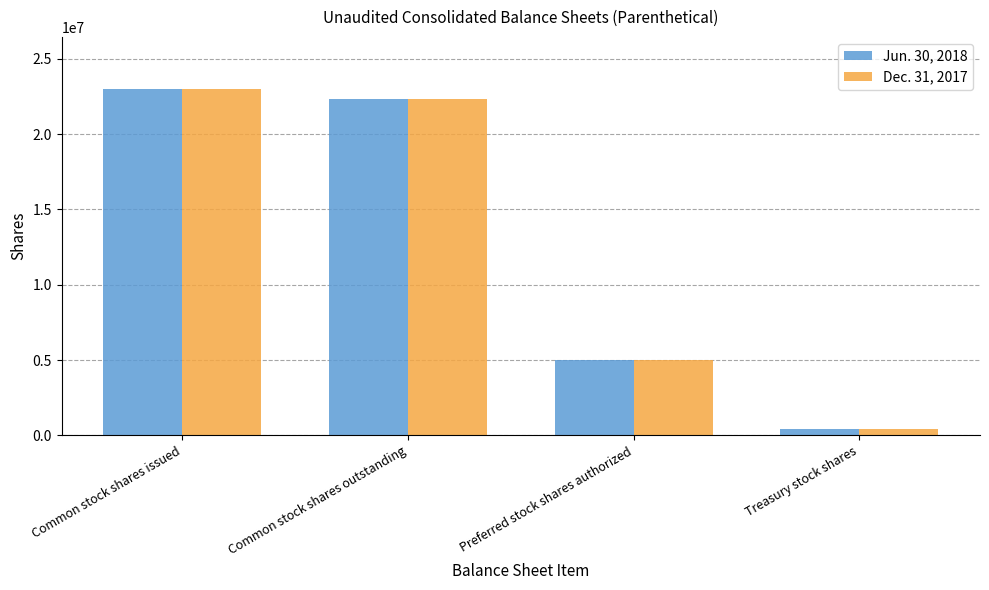

Reading left to right, extract all data points from this chart.

Jun. 30, 2018: Common stock shares issued=23000000	Common stock shares outstanding=22359844	Preferred stock shares authorized=5000000	Treasury stock shares=424471
Dec. 31, 2017: Common stock shares issued=23000000	Common stock shares outstanding=22337644	Preferred stock shares authorized=5000000	Treasury stock shares=446671